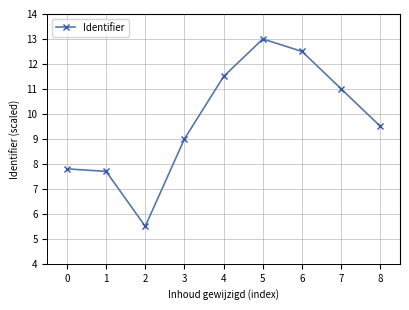

What is the change in value from 1 to 2?

-2.2